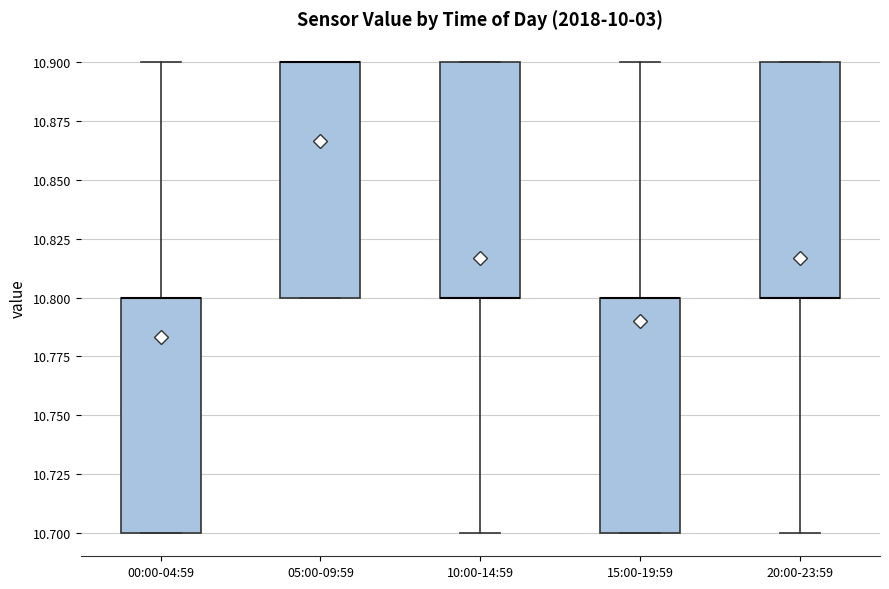

Reading left to right, transcribe this box plot: for each box, give where its median line is, the range the box spans, and where its two whiskers end, as read against the y-axis. The values are not printed on the chart, so give them approximately, as read against the axis.

00:00-04:59: median 10.8 (drawn on the box's upper edge), box 10.7 to 10.8, whiskers 10.7 to 10.9
05:00-09:59: median 10.9 (drawn on the box's upper edge), box 10.8 to 10.9, whiskers 10.8 to 10.9
10:00-14:59: median 10.8 (drawn on the box's lower edge), box 10.8 to 10.9, whiskers 10.7 to 10.9
15:00-19:59: median 10.8 (drawn on the box's upper edge), box 10.7 to 10.8, whiskers 10.7 to 10.9
20:00-23:59: median 10.8 (drawn on the box's lower edge), box 10.8 to 10.9, whiskers 10.7 to 10.9